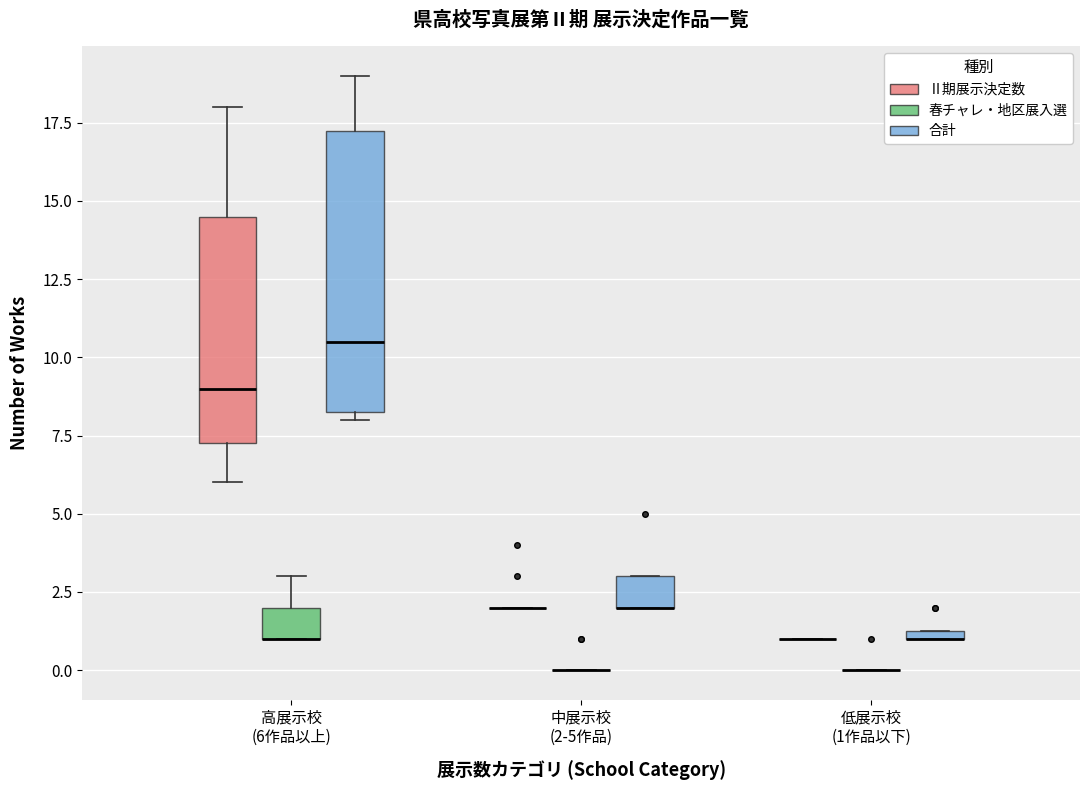

Which box is the tallest, from its lower edge to its upper edge?

高展示校 (6作品以上) (合計)